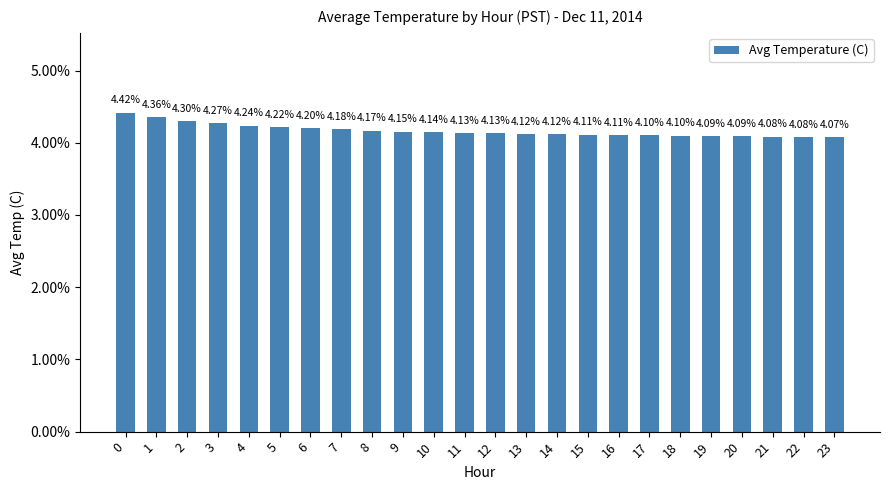

Are the bars grouped side by side (vs. stacked)?

No